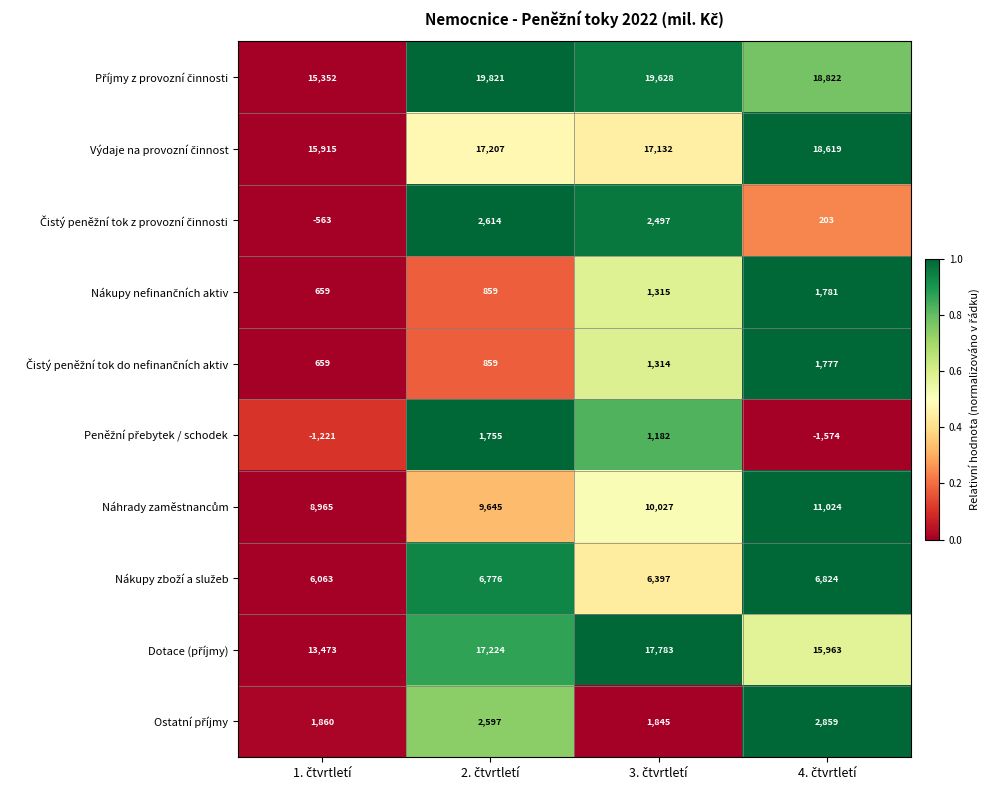

At how many categories does at least one series exceed 16491?

3